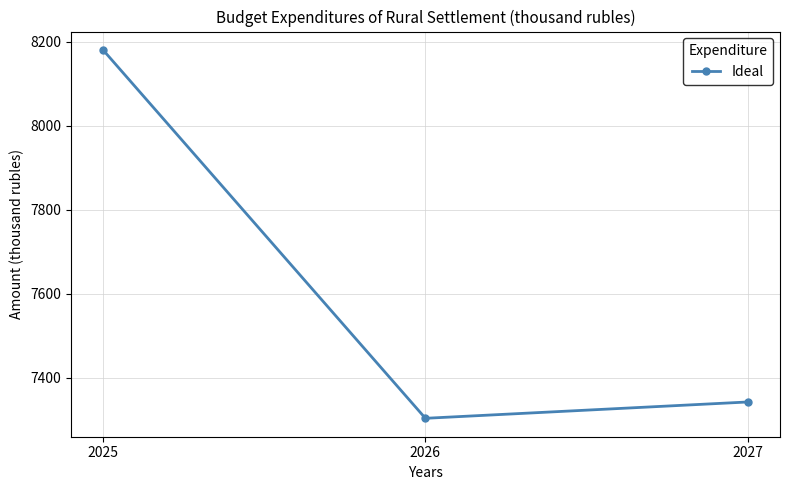

Reading right to left, extract all data points from this chart.

2027=7342.1	2026=7303.2	2025=8180.6